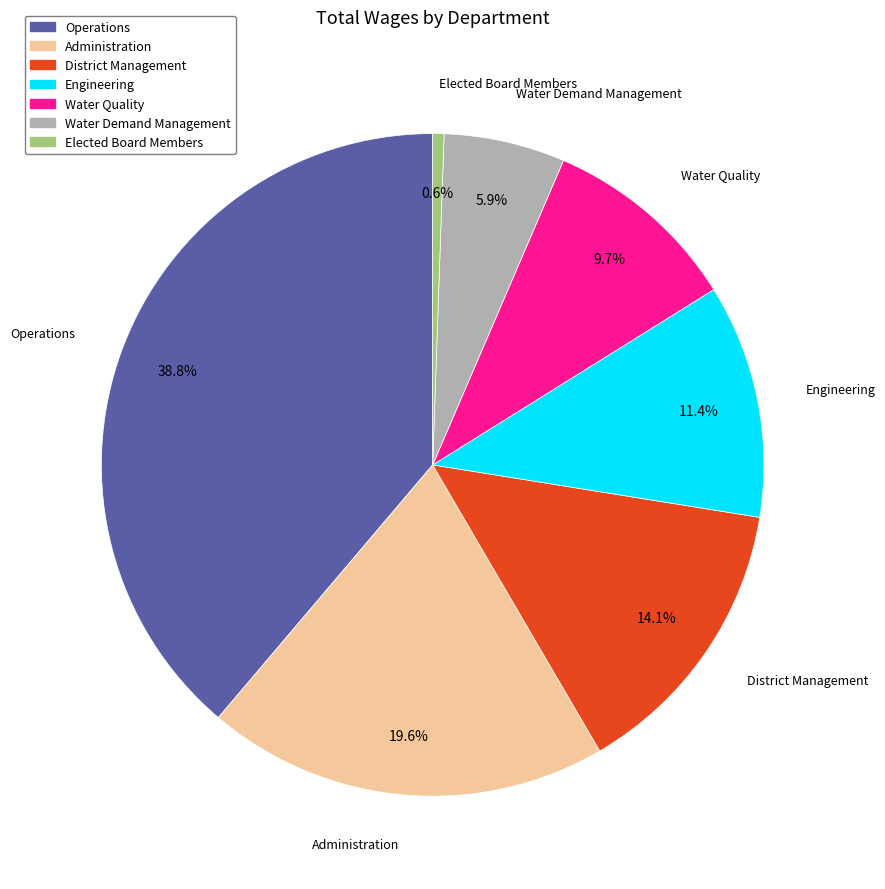

To the nearest percent, what is the average slice percentage?

14%